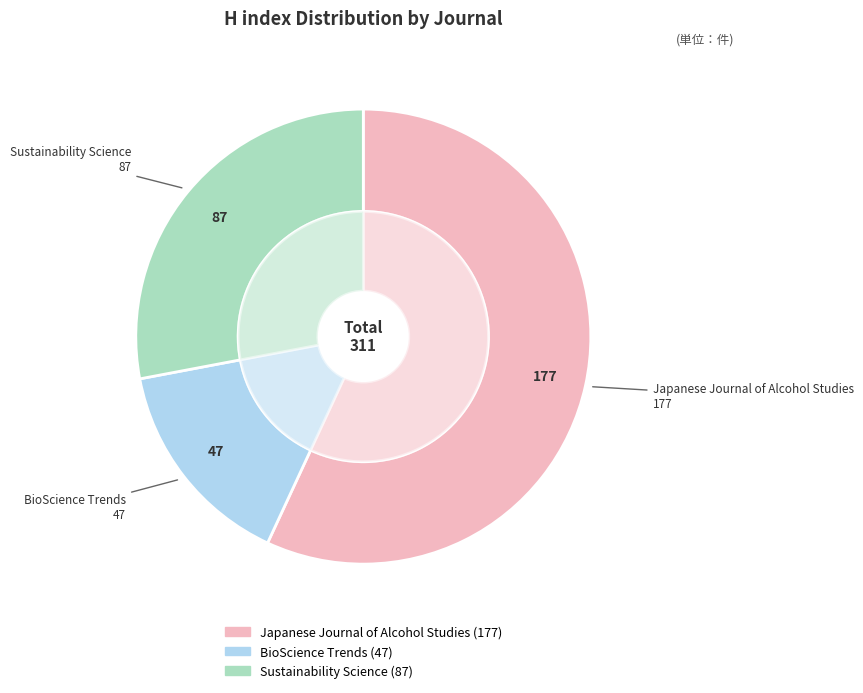

Combined, do Japanese Journal of Alcohol Studies and Sustainability Science account for over 50%?

Yes